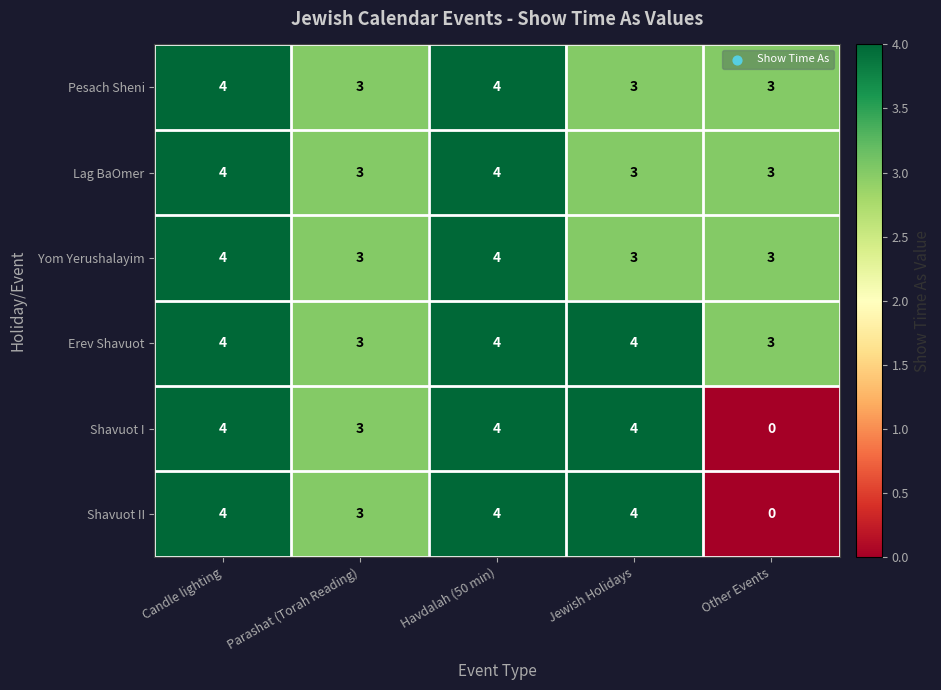

Reading left to right, list all the values displayed in this chart.

Pesach Sheni: Candle lighting=4	Parashat (Torah Reading)=3	Havdalah (50 min)=4	Jewish Holidays=3	Other Events=3
Lag BaOmer: Candle lighting=4	Parashat (Torah Reading)=3	Havdalah (50 min)=4	Jewish Holidays=3	Other Events=3
Yom Yerushalayim: Candle lighting=4	Parashat (Torah Reading)=3	Havdalah (50 min)=4	Jewish Holidays=3	Other Events=3
Erev Shavuot: Candle lighting=4	Parashat (Torah Reading)=3	Havdalah (50 min)=4	Jewish Holidays=4	Other Events=3
Shavuot I: Candle lighting=4	Parashat (Torah Reading)=3	Havdalah (50 min)=4	Jewish Holidays=4	Other Events=0
Shavuot II: Candle lighting=4	Parashat (Torah Reading)=3	Havdalah (50 min)=4	Jewish Holidays=4	Other Events=0